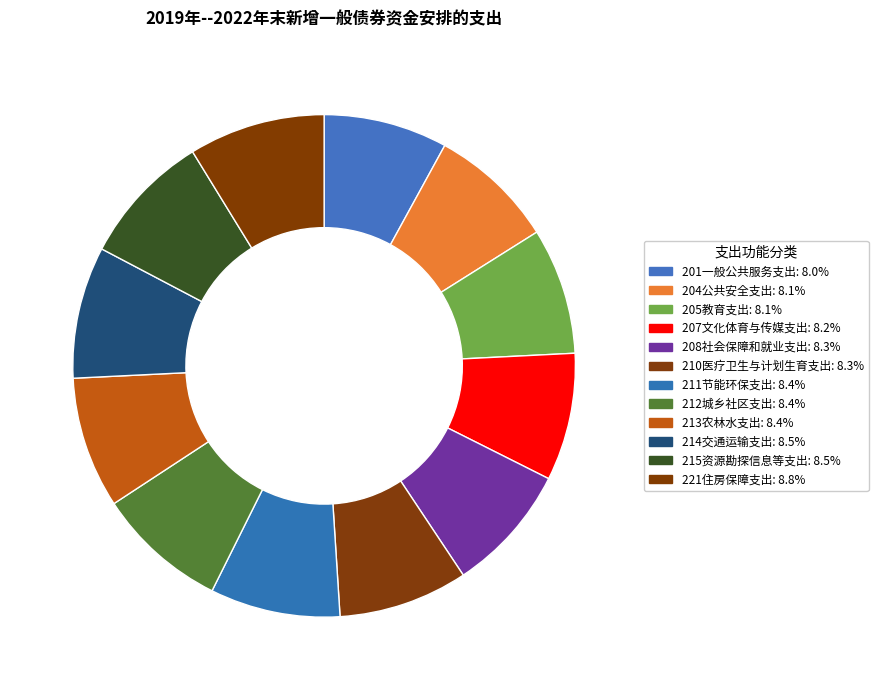

Is 212城乡社区支出 the majority of the pie?

No